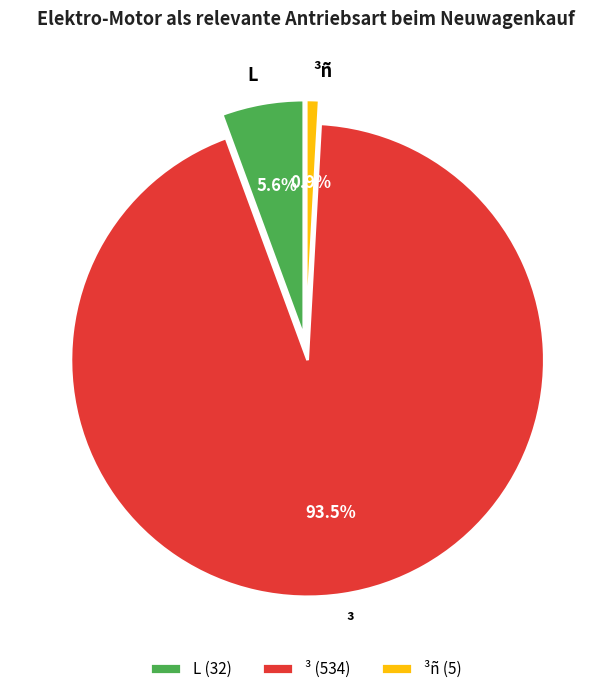

To the nearest percent, what is the difference between the ³ñ and L slice percentages?

5%